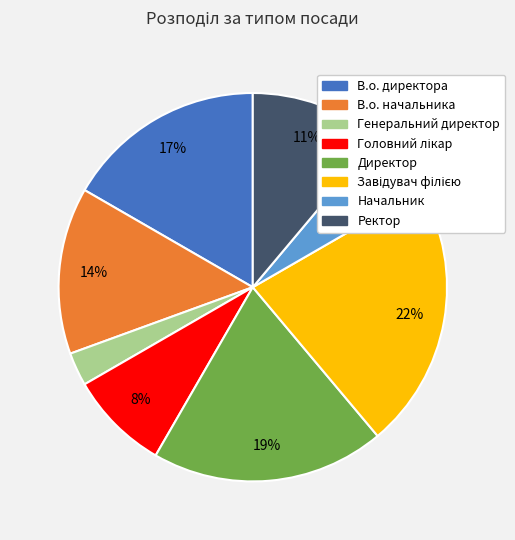

Is it true that В.о. директора is 17% of the pie?

True